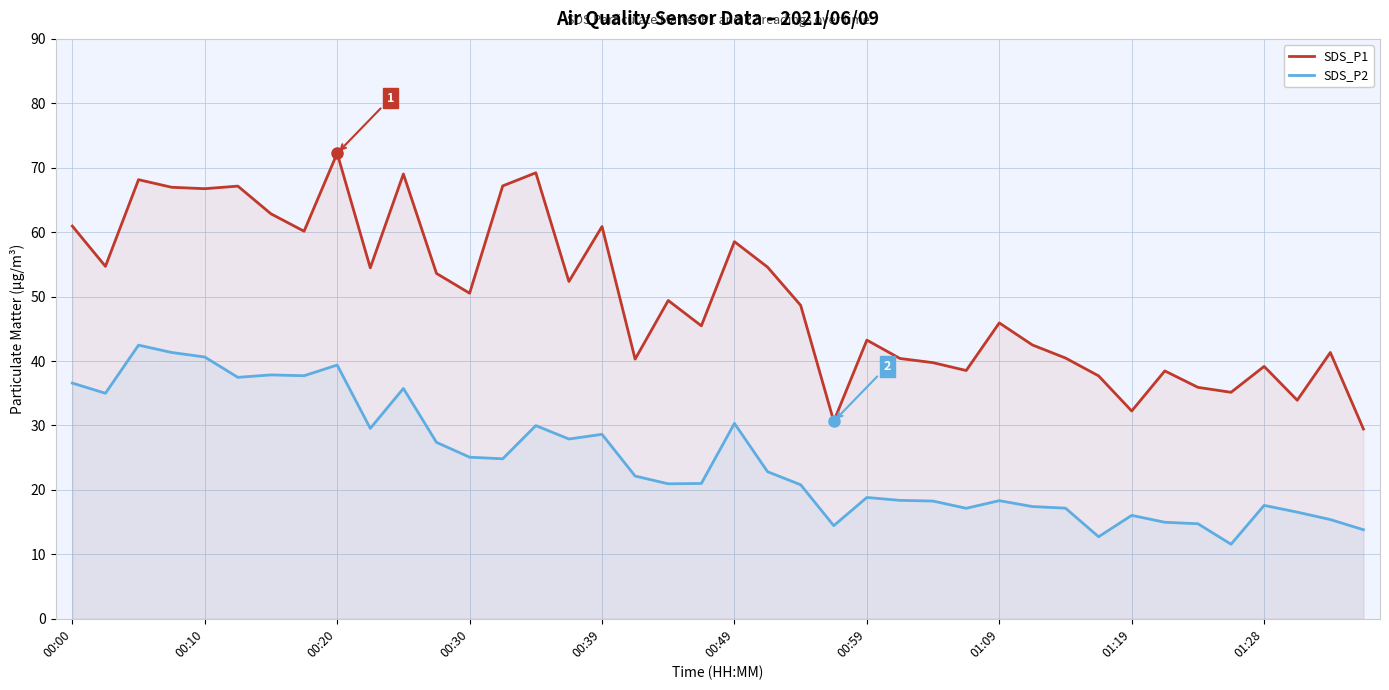

What is the difference between the maximum and minimum values in the SDS_P2 series?

30.9